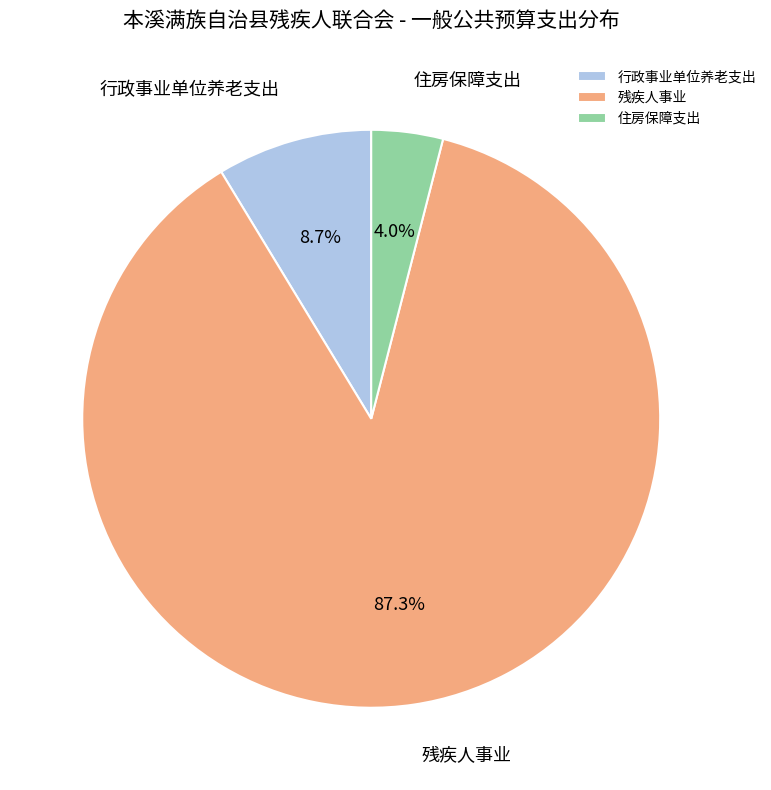

The 残疾人事业 slice represents 87% of the pie. True or false?

True